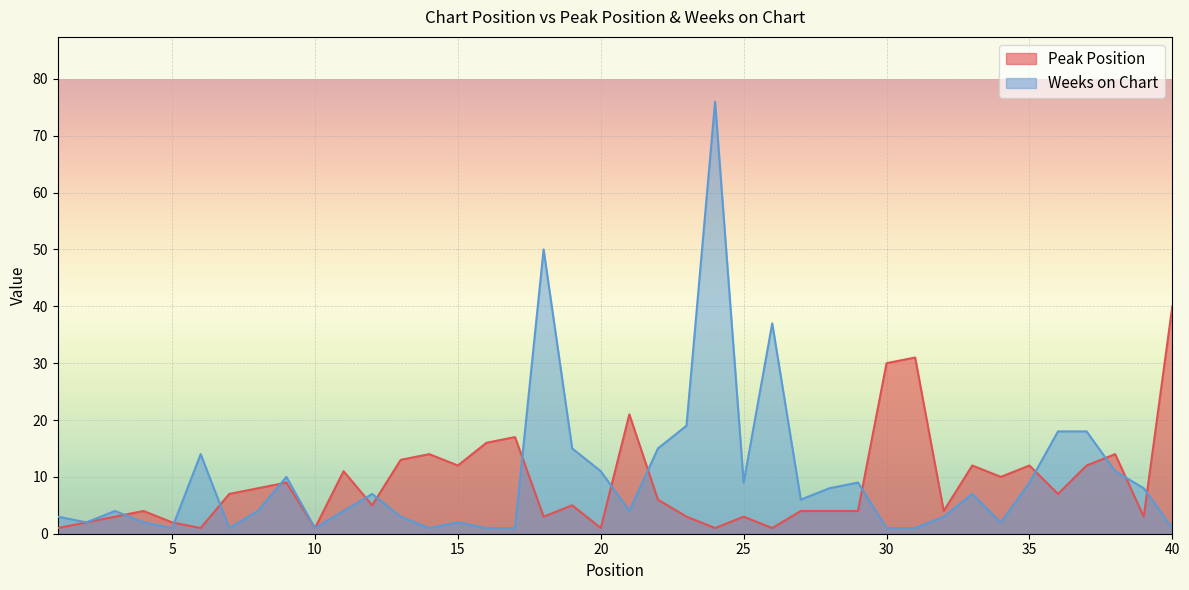

The value of Peak Position at 12 is 5. True or false?

True